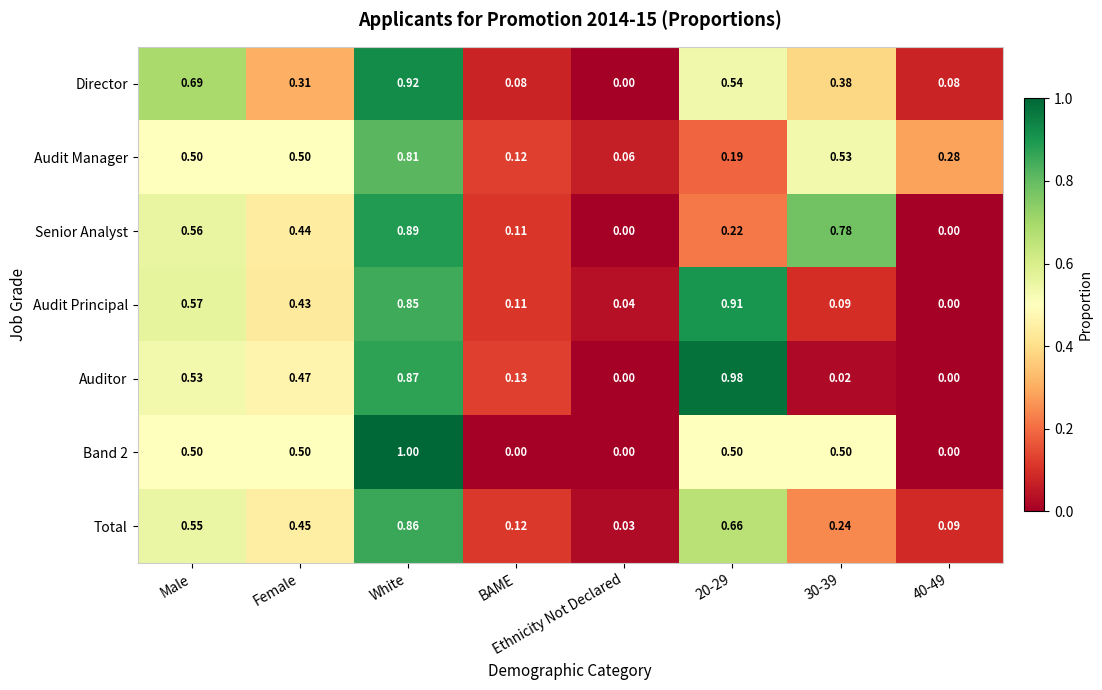

At which category is the sum across all series the highest?

White